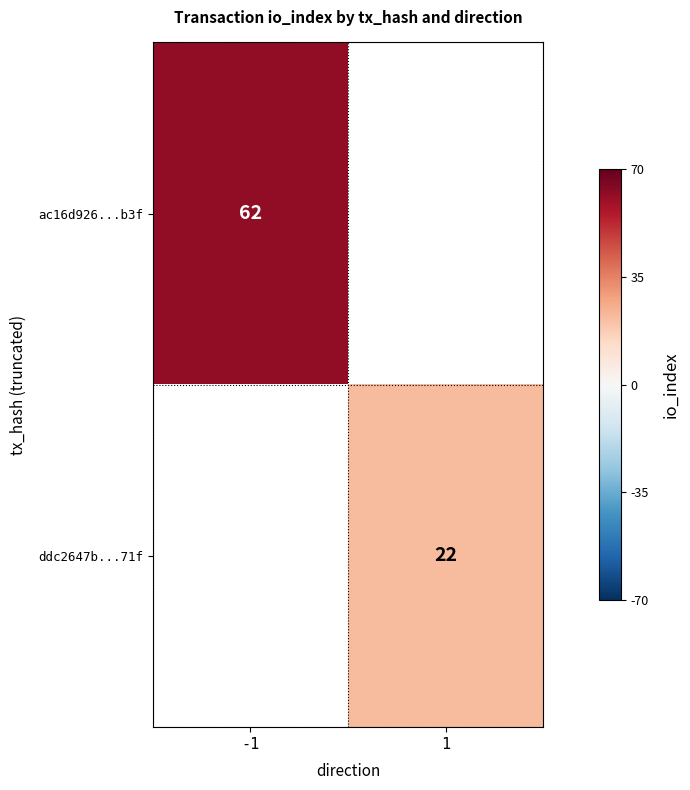

At how many categories does at least one series exceed 26?

1